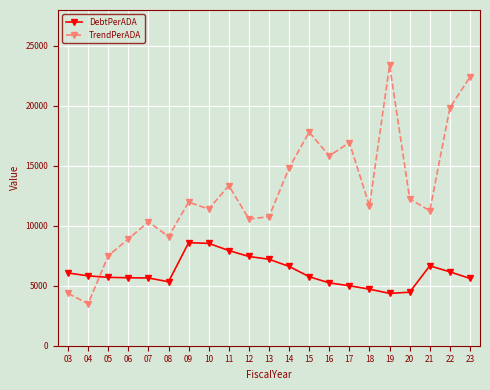

What is the smallest value displayed?

3503.9